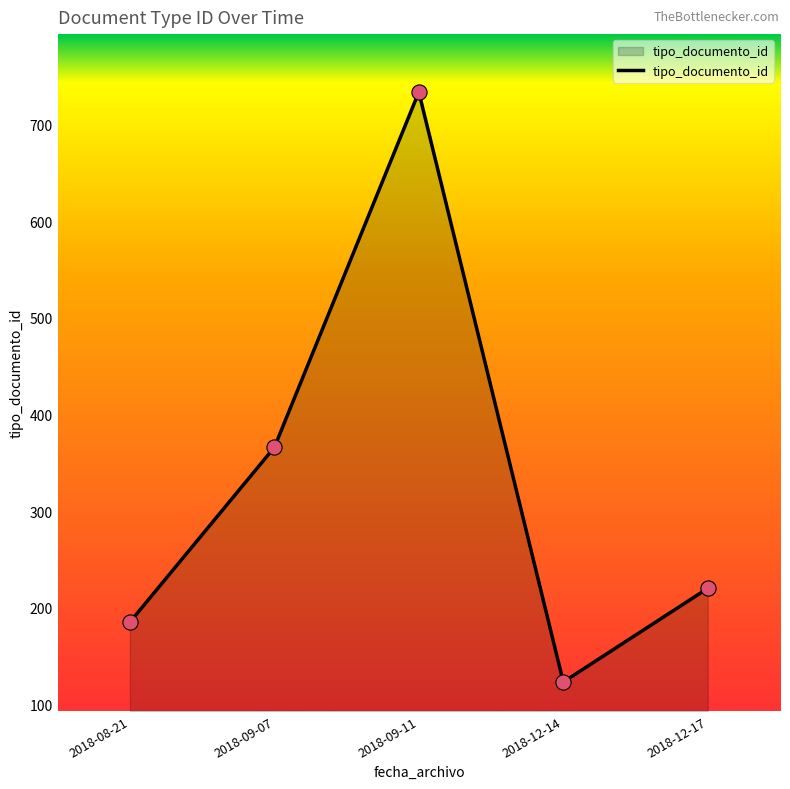

What is the ratio of the value at 2018-12-14 to the value at 2018-12-17?

0.6